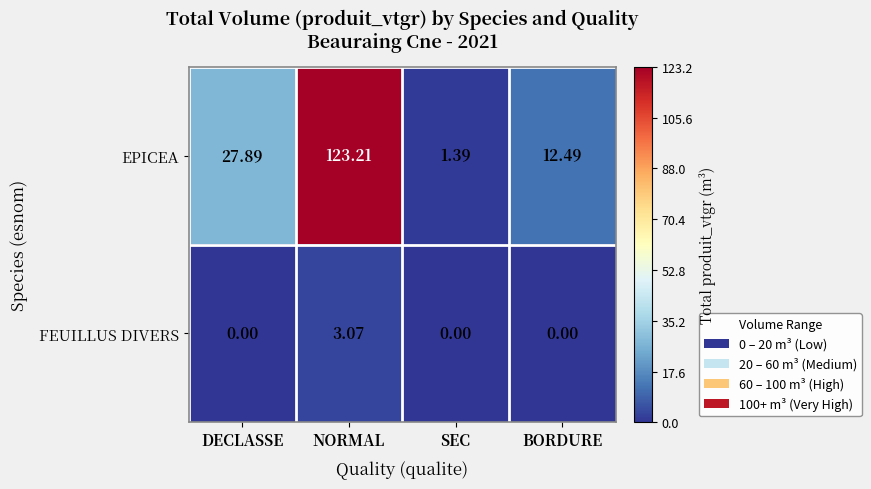

At which category does the chart reach its peak across all series?

NORMAL